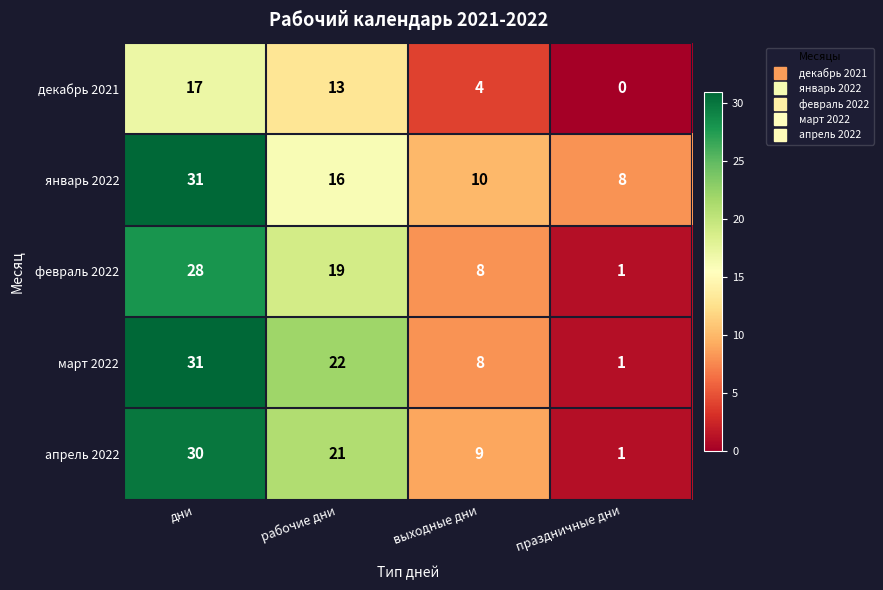

What is the difference between the maximum and minimum values in the март 2022 series?

30